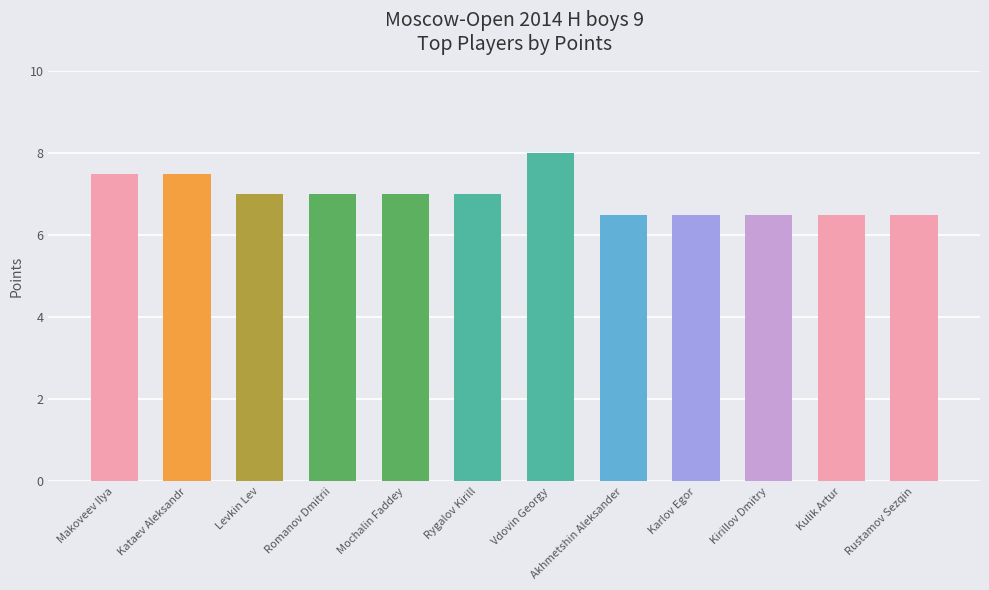

What is the label of the 8th bar from the left?

Akhmetshin Aleksander